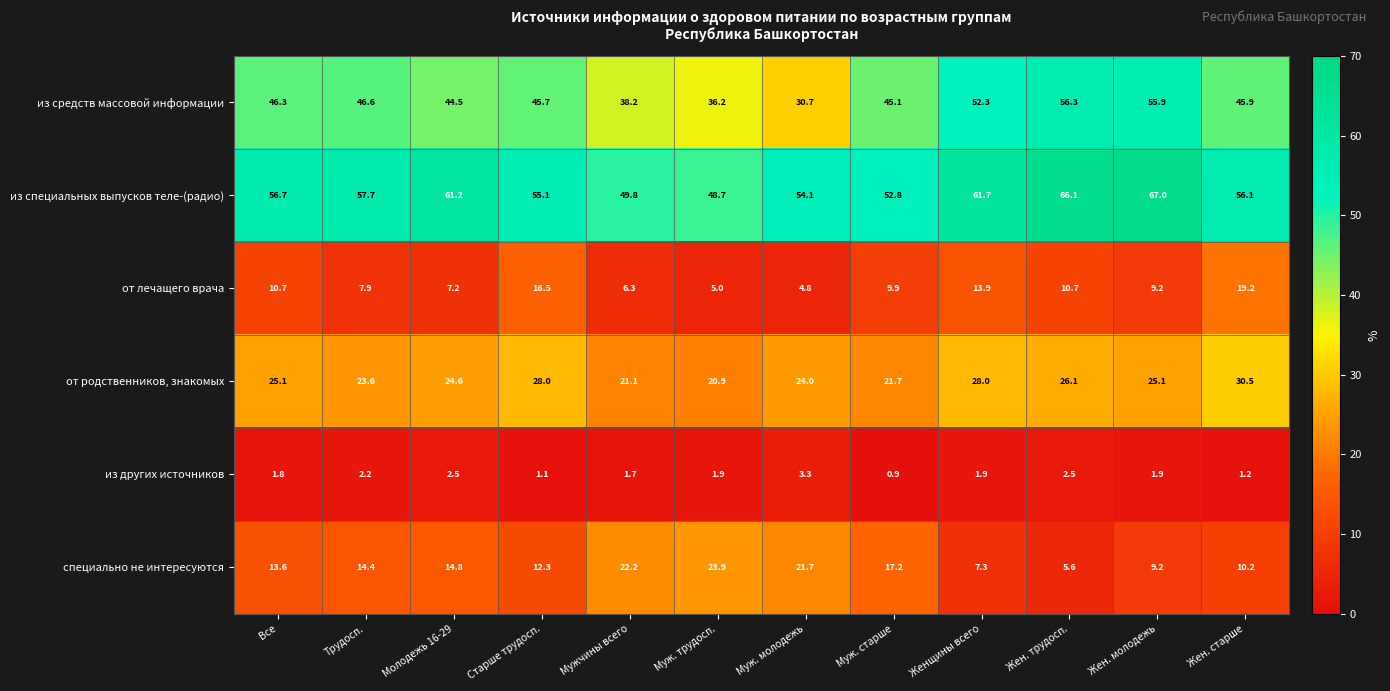

How many values in the из специальных выпусков теле-(радио) series are below 56?

5